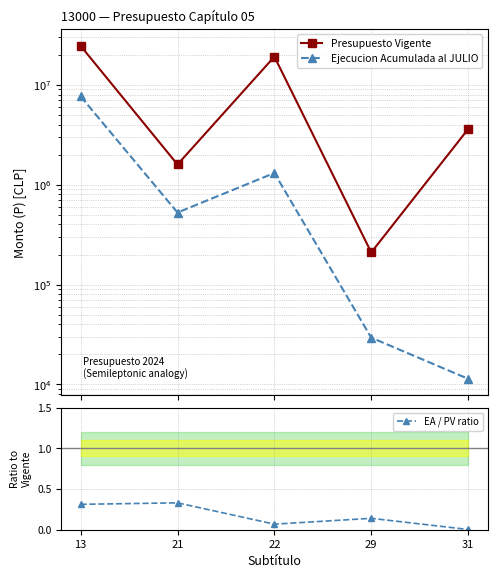

True or false: Ejecucion Acumulada al JULIO and Presupuesto Vigente intersect in this chart.

False